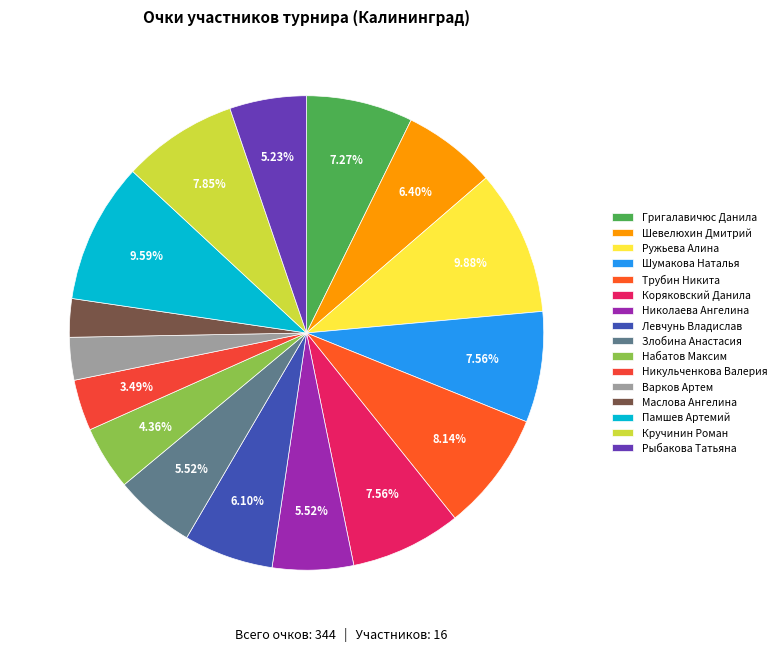

To the nearest percent, what is the combined percentage of Трубин Никита and Шевелюхин Дмитрий?

15%